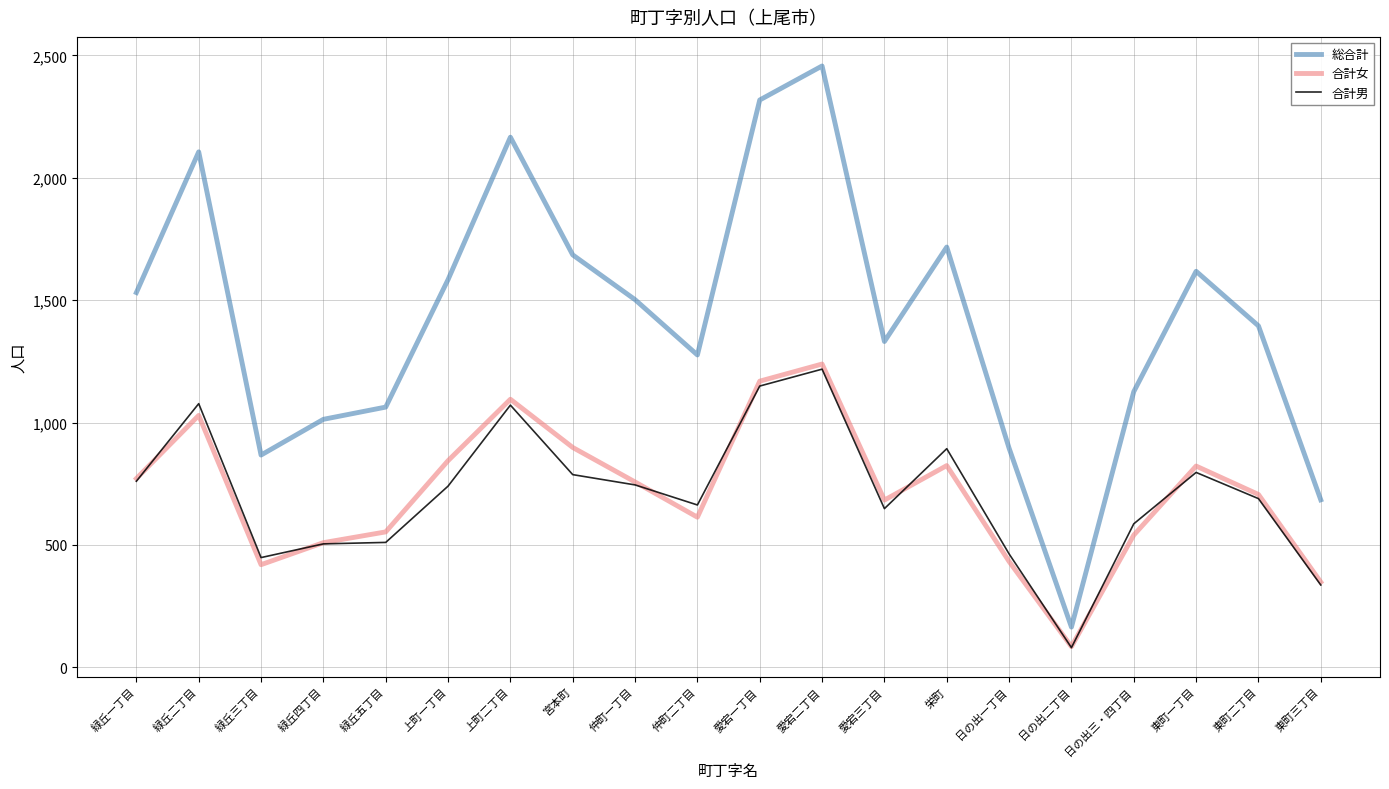

The value of 総合計 at 上町二丁目 is 2166. True or false?

True